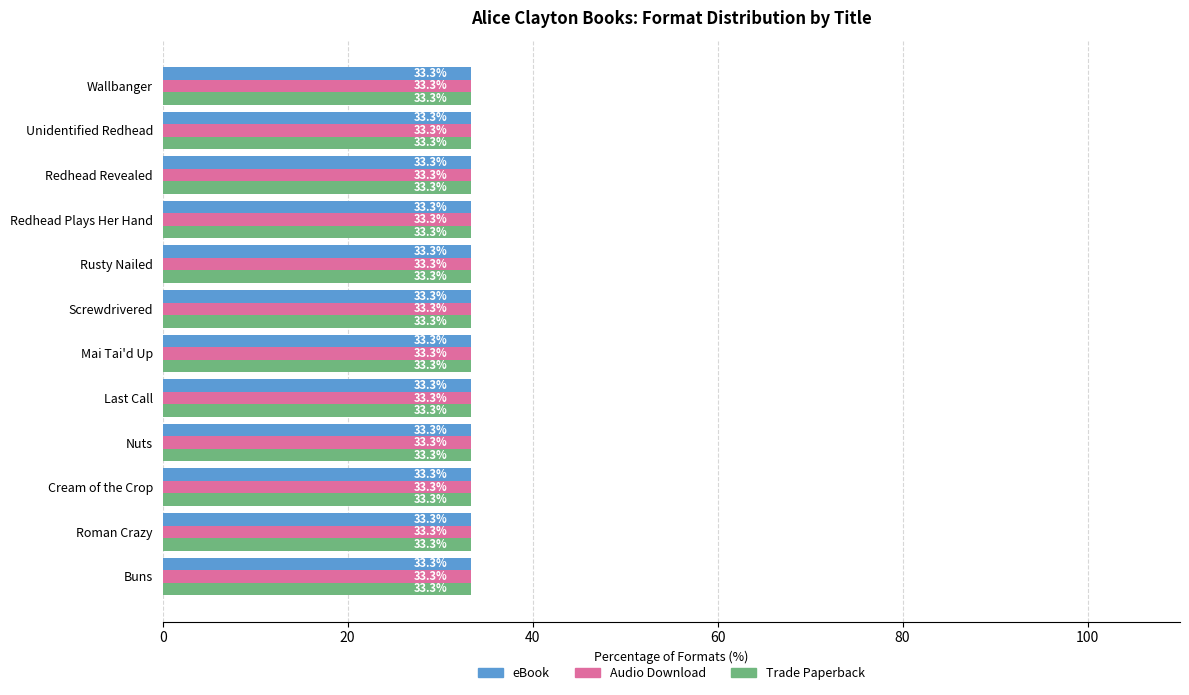

How many bars are there in each group?

3